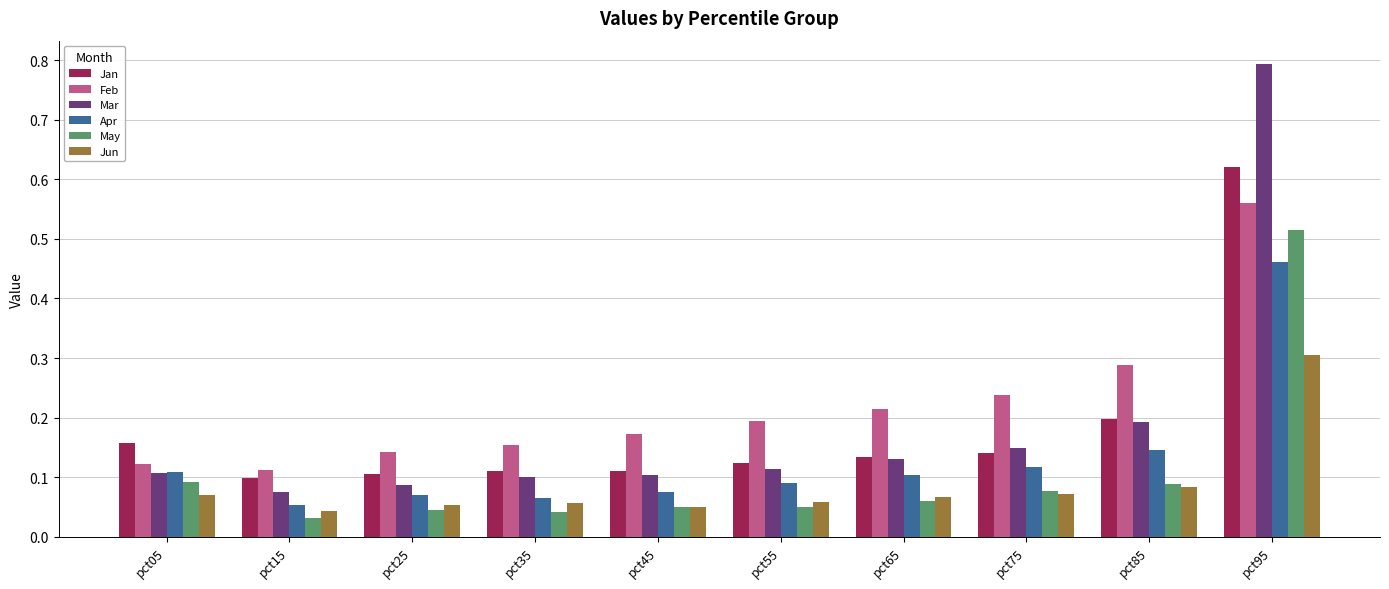

Is it true that Feb equals 0.2 at pct25?

False